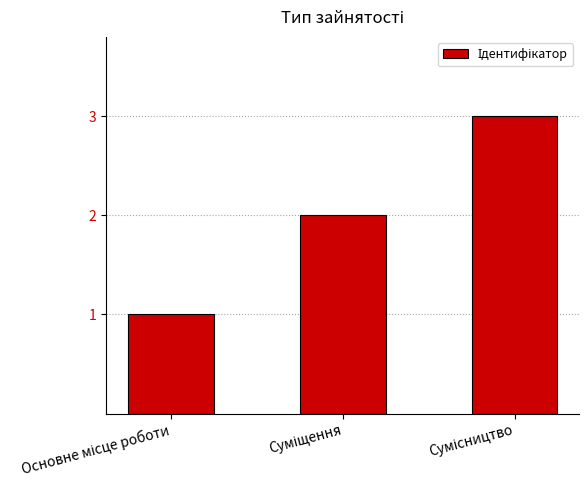

Are the bars horizontal?

No